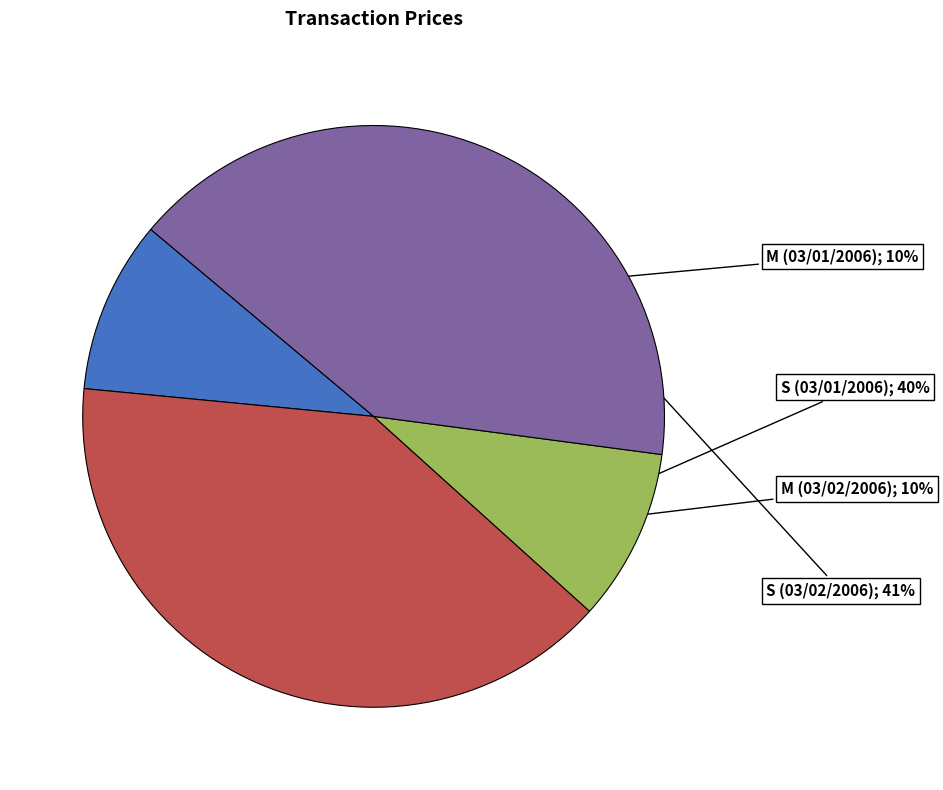

Is there a majority slice in this chart?

No